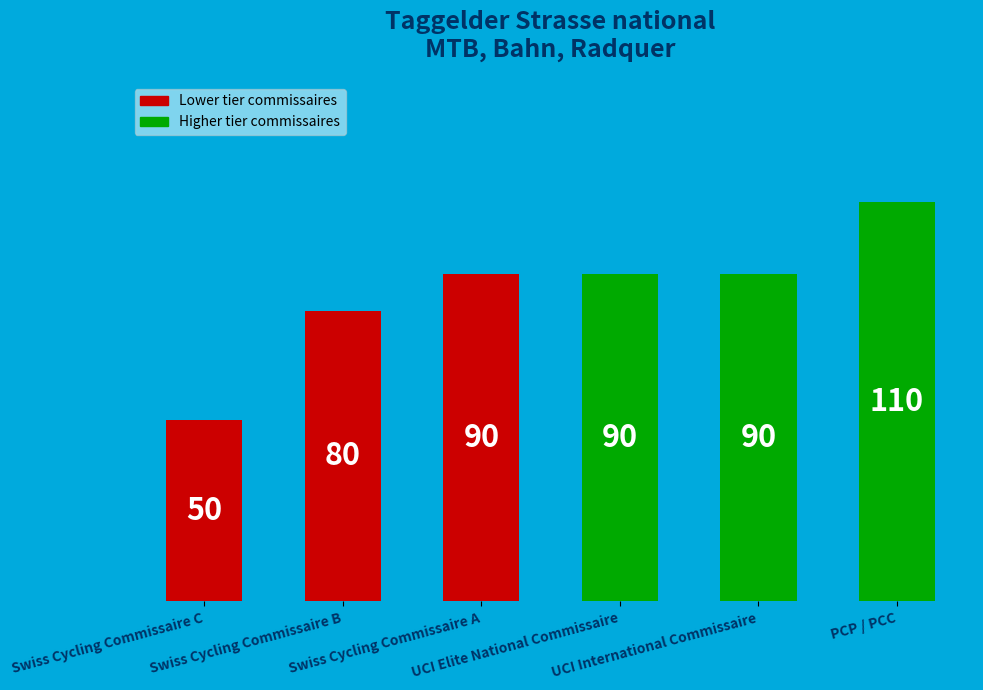

What is the sum of all values?

510